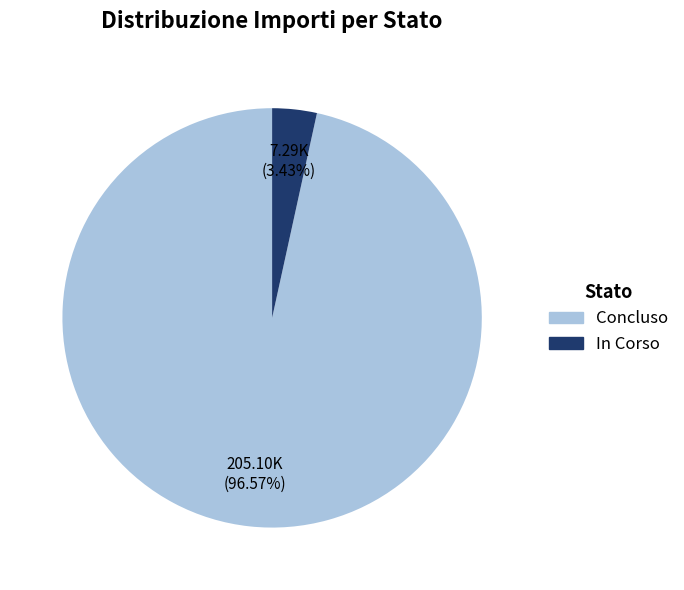

How many segments does this pie chart have?

2